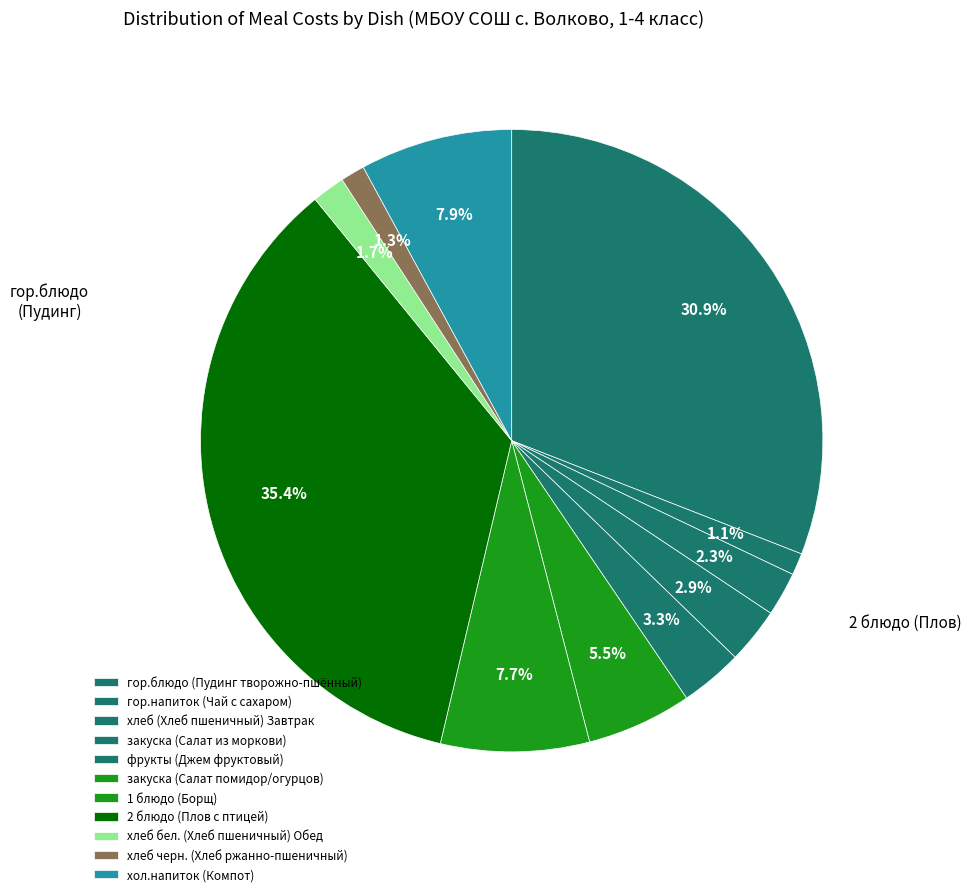

To the nearest percent, what is the difference between the largest and smallest slice percentages?

34%